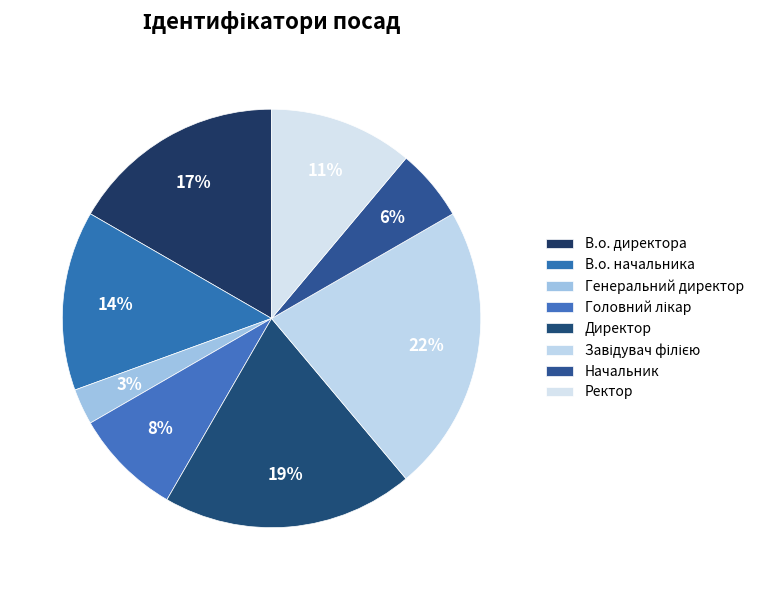

To the nearest percent, what is the difference between the largest and smallest slice percentages?

19%